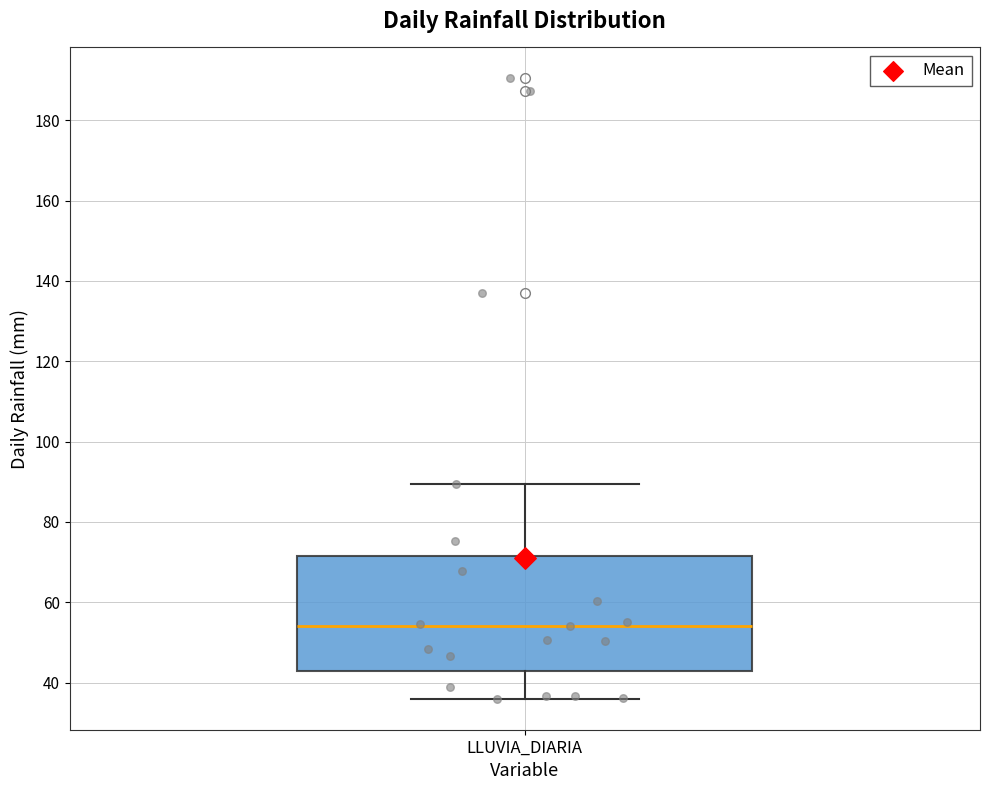

Read this box plot against the y-axis: the position of the median line, the range covered by the box, and the ends of both whiskers. The values are not printed on the chart, so give them approximately, as read against the axis.

median 54, box 42 to 72, whiskers 36 to 90